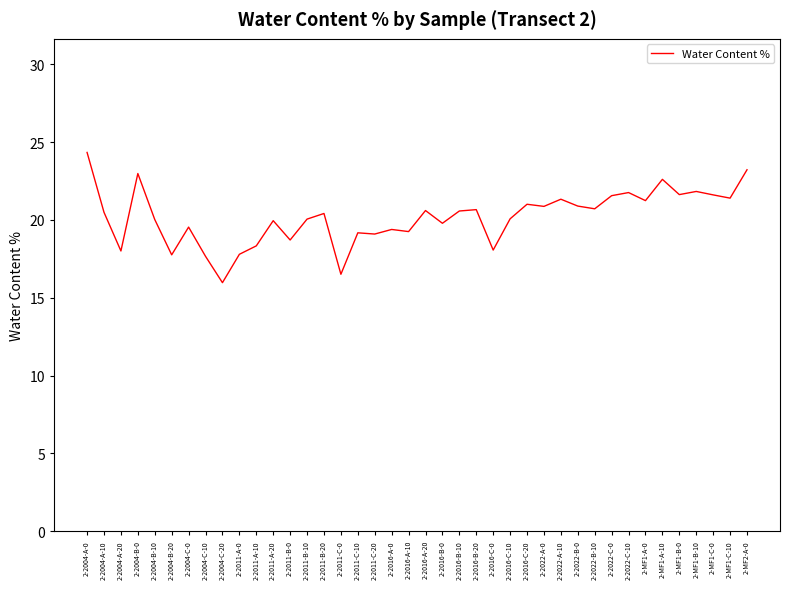

What is the maximum value shown in the chart?

24.3